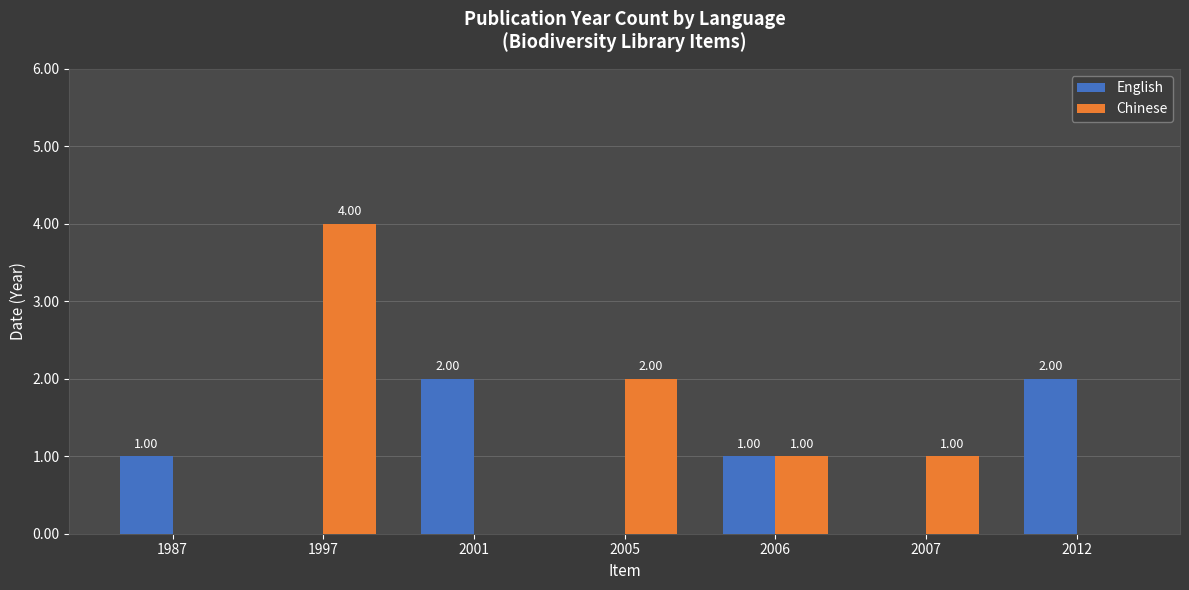

Where does the Chinese series first go above 1?

1997